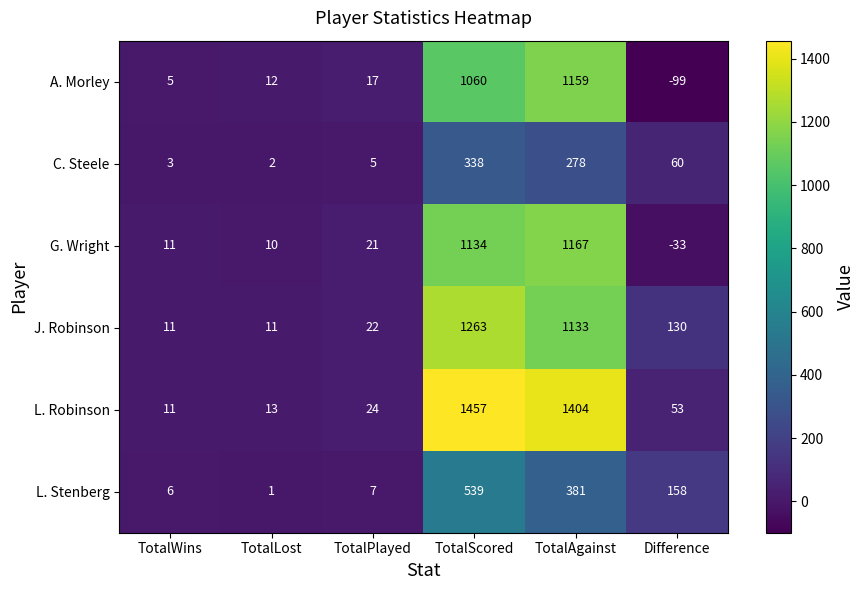

What is the sum of all G. Wright values?

2310